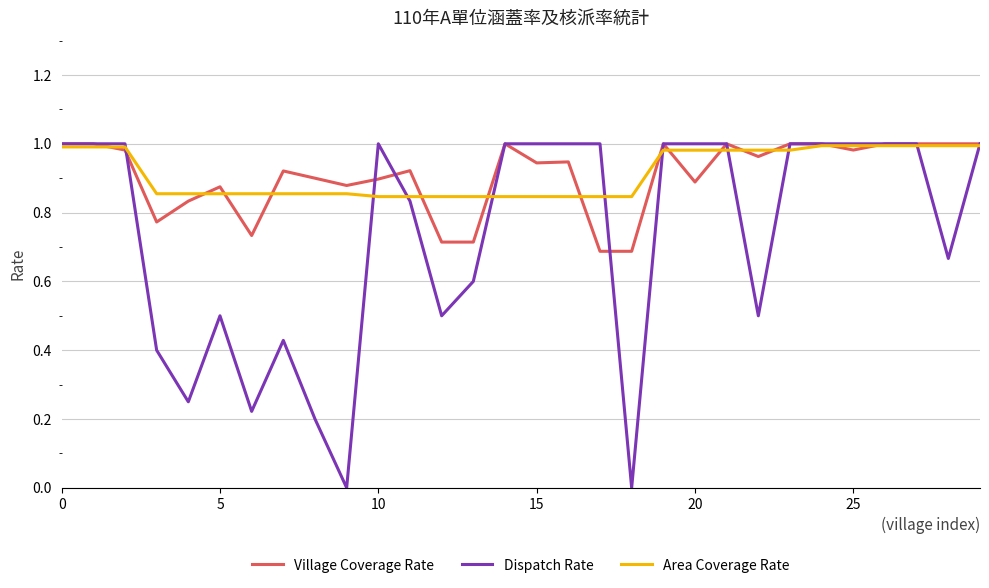

Which series has the largest range (max minus min)?

Dispatch Rate